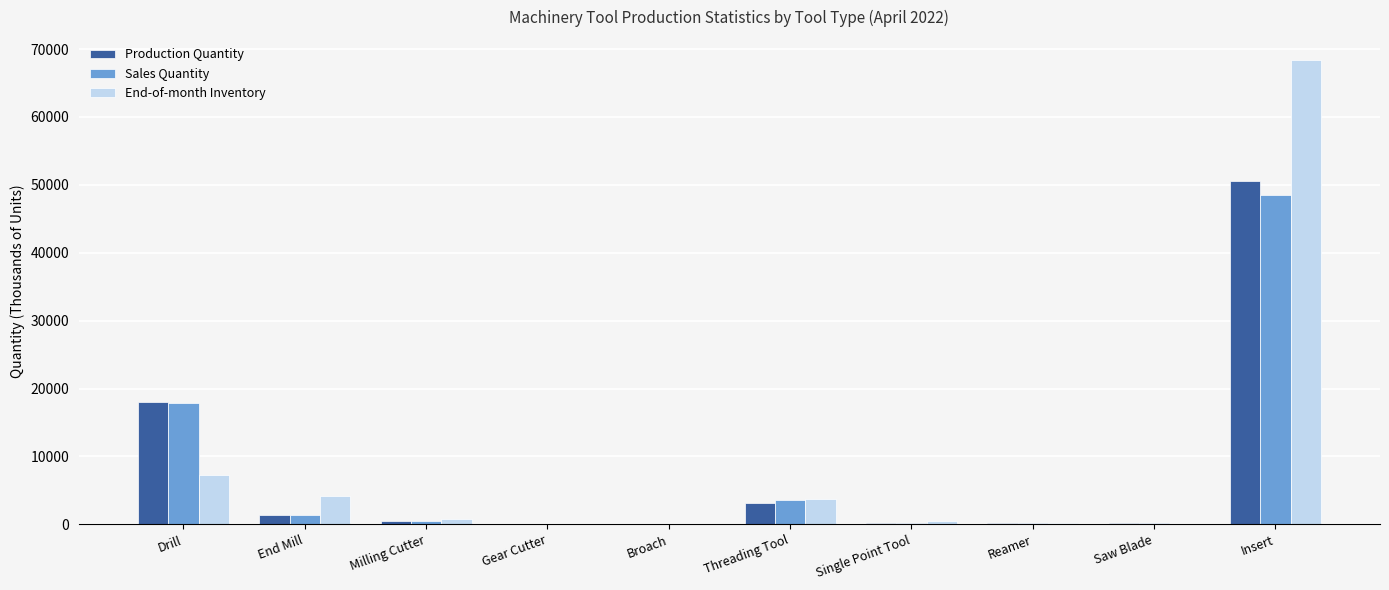

What is the greatest value displayed?

68344.3